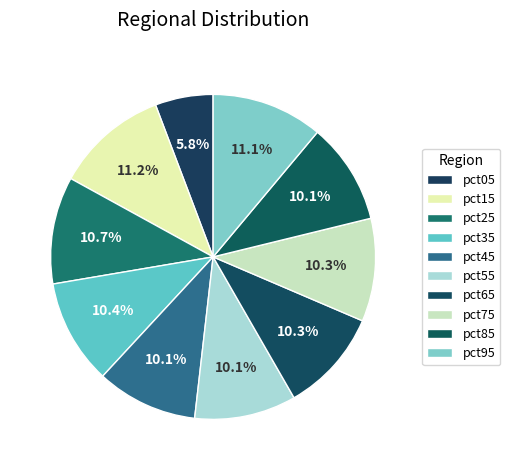

How many segments does this pie chart have?

10